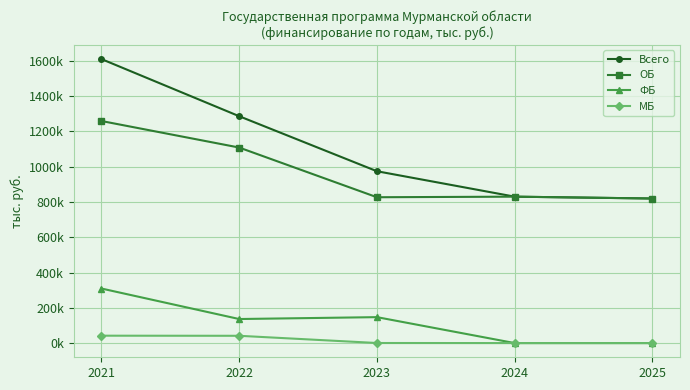

Is it true that ОБ equals 826671.5 at 2023?

True